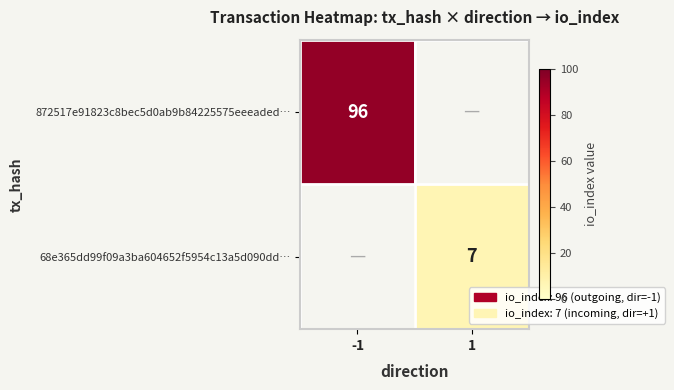

What is the difference between the highest and lowest values at 1?

7